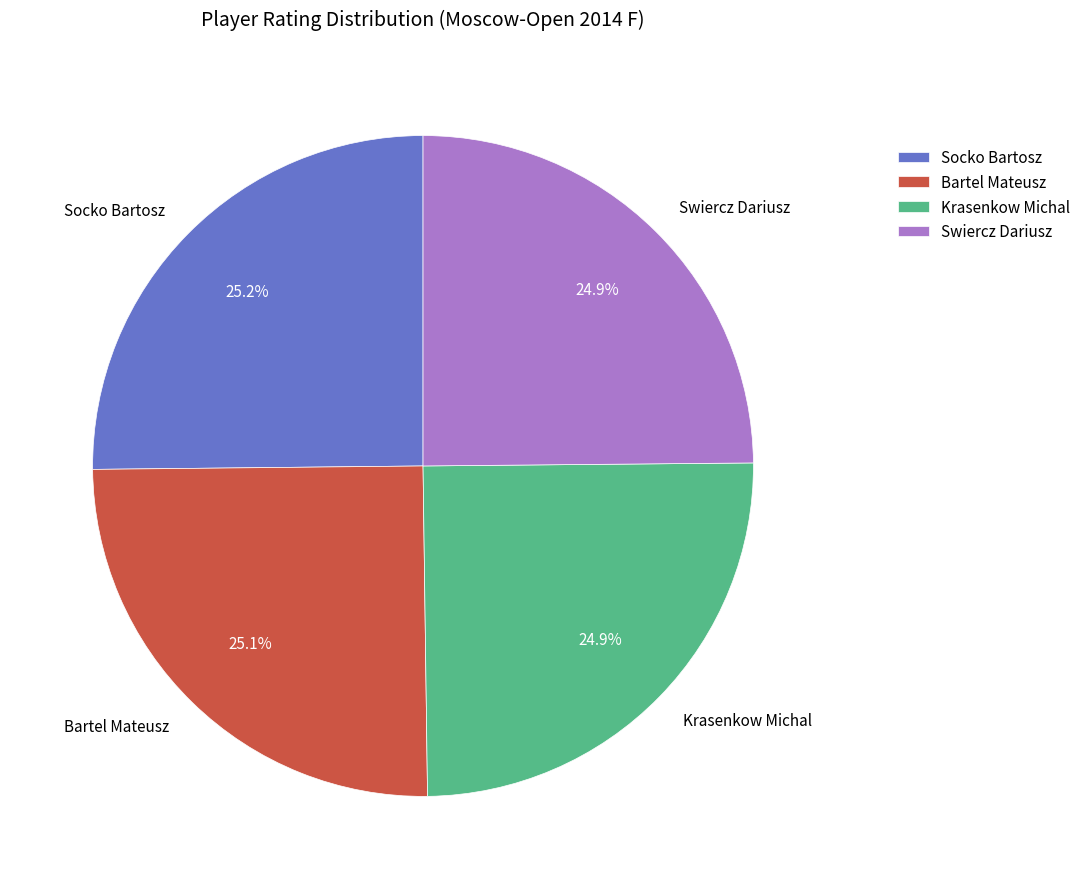

Approximately how many times larger is the value at Socko Bartosz compared to Swiercz Dariusz?

1.0